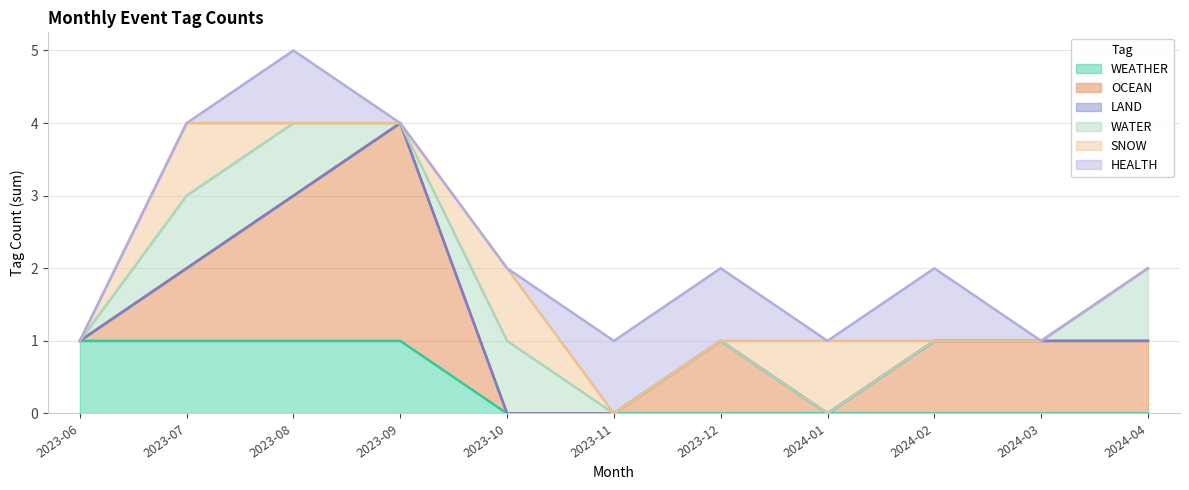

Rank the series by their maximum value, from lowest to highest.

LAND, WEATHER, WATER, SNOW, HEALTH, OCEAN